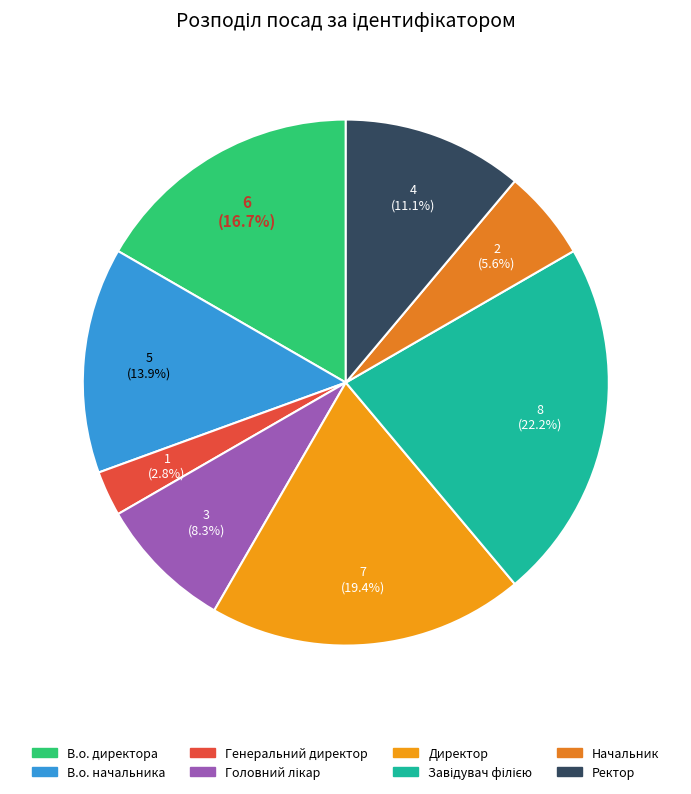

How many segments does this pie chart have?

8